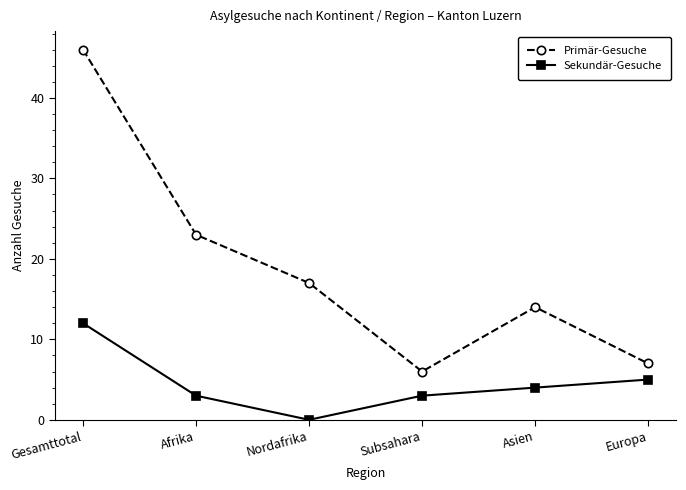

Reading left to right, extract all data points from this chart.

Primär-Gesuche: Gesamttotal=46	Afrika=23	Nordafrika=17	Subsahara=6	Asien=14	Europa=7
Sekundär-Gesuche: Gesamttotal=12	Afrika=3	Nordafrika=0	Subsahara=3	Asien=4	Europa=5